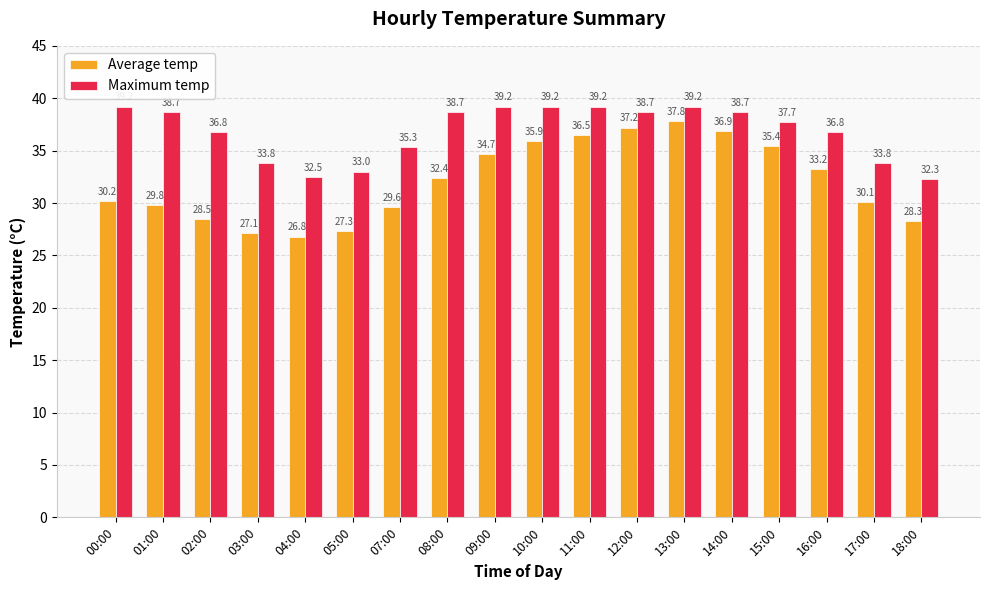

What is the value of the Average temp bar at the 14th from the left?

36.9